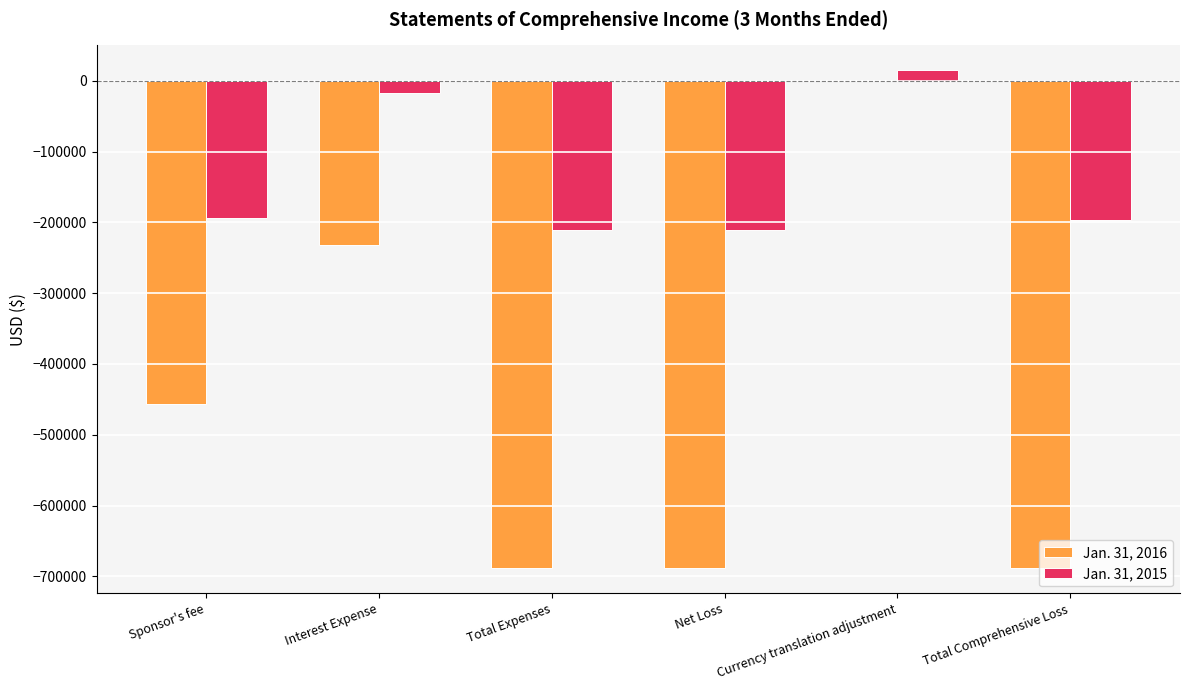

Which category has the highest value in the Jan. 31, 2016 series?

Currency translation adjustment